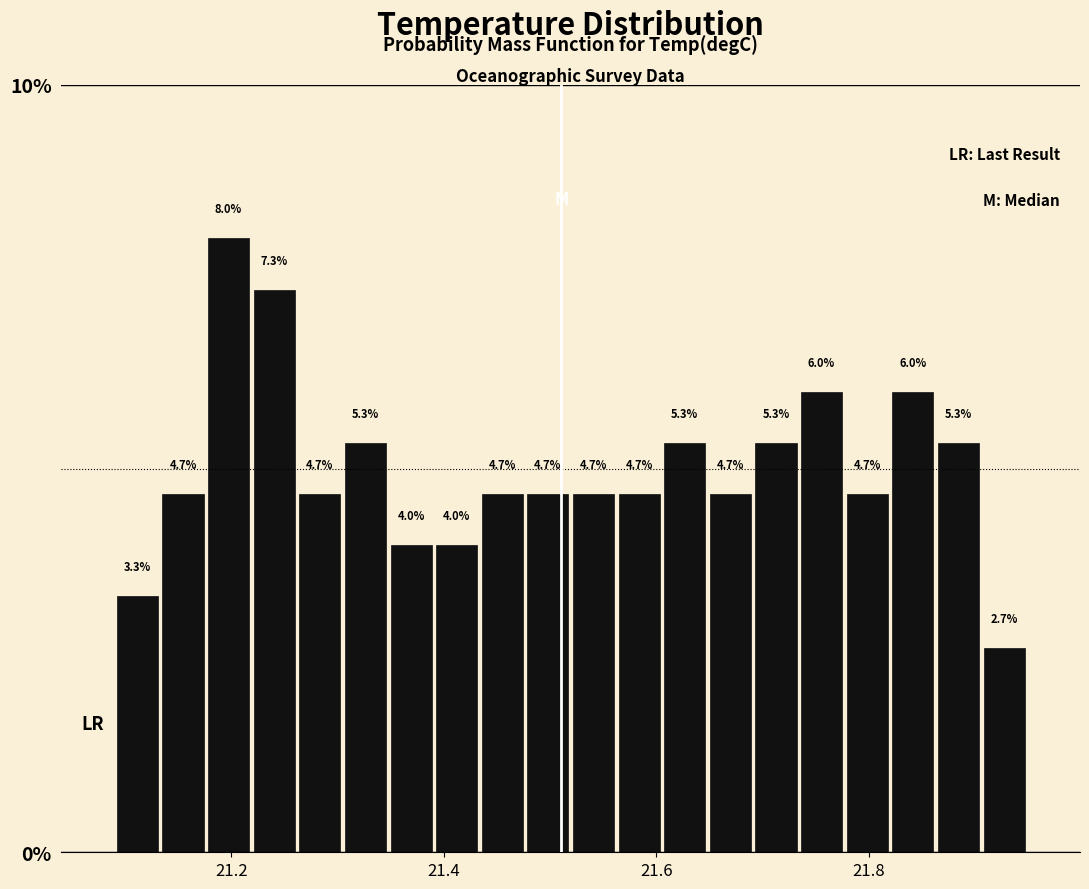

Read against the x-axis, roughly where is the centre of the tallest bar?

21.20